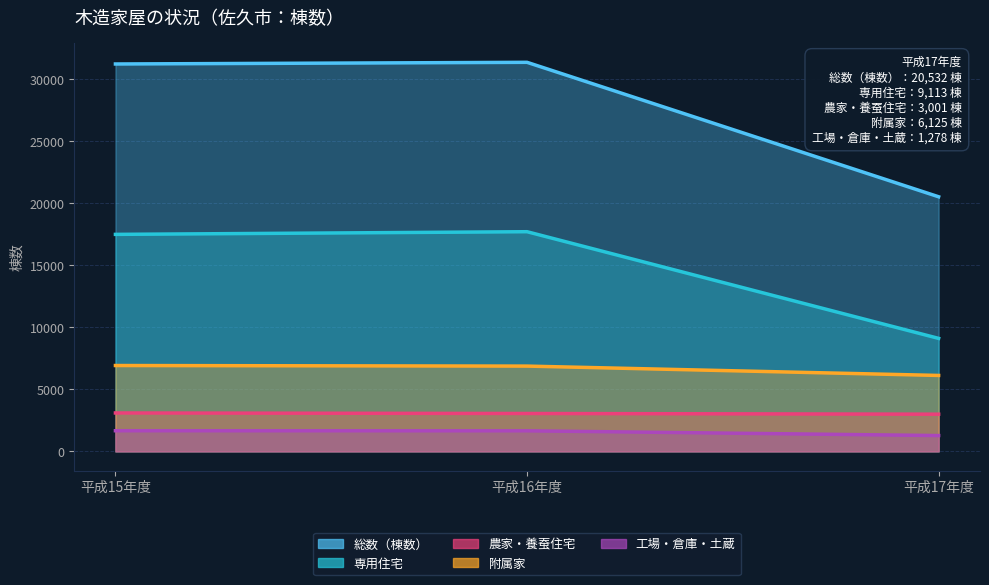

Where does the 専用住宅 series first go above 17500?

平成16年度